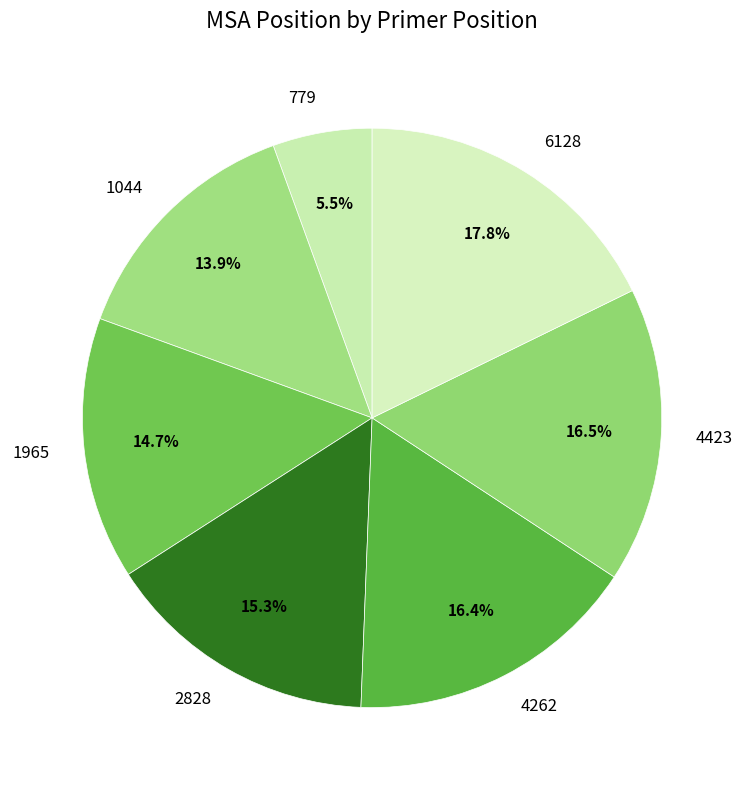

Between 6128 and 1044, which is larger?

6128